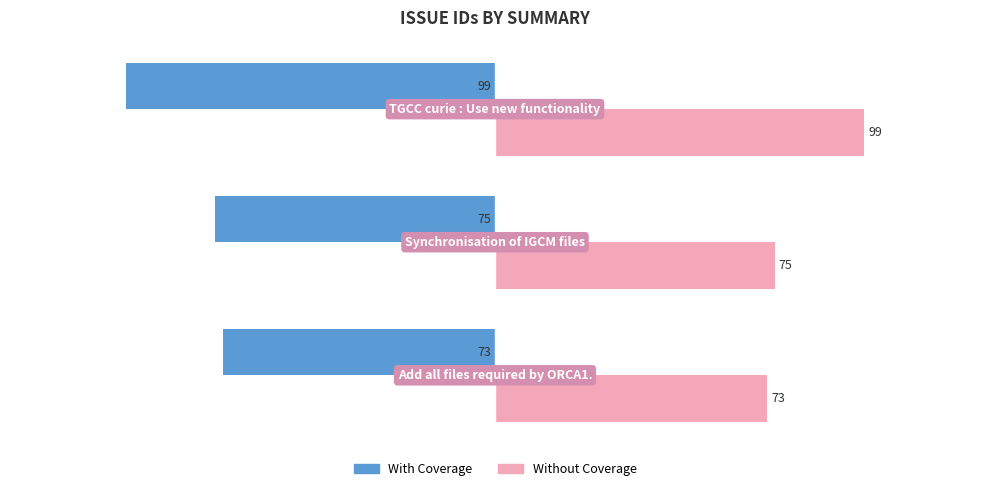

List the series in order of their peak value, highest first.

Without Coverage, With Coverage